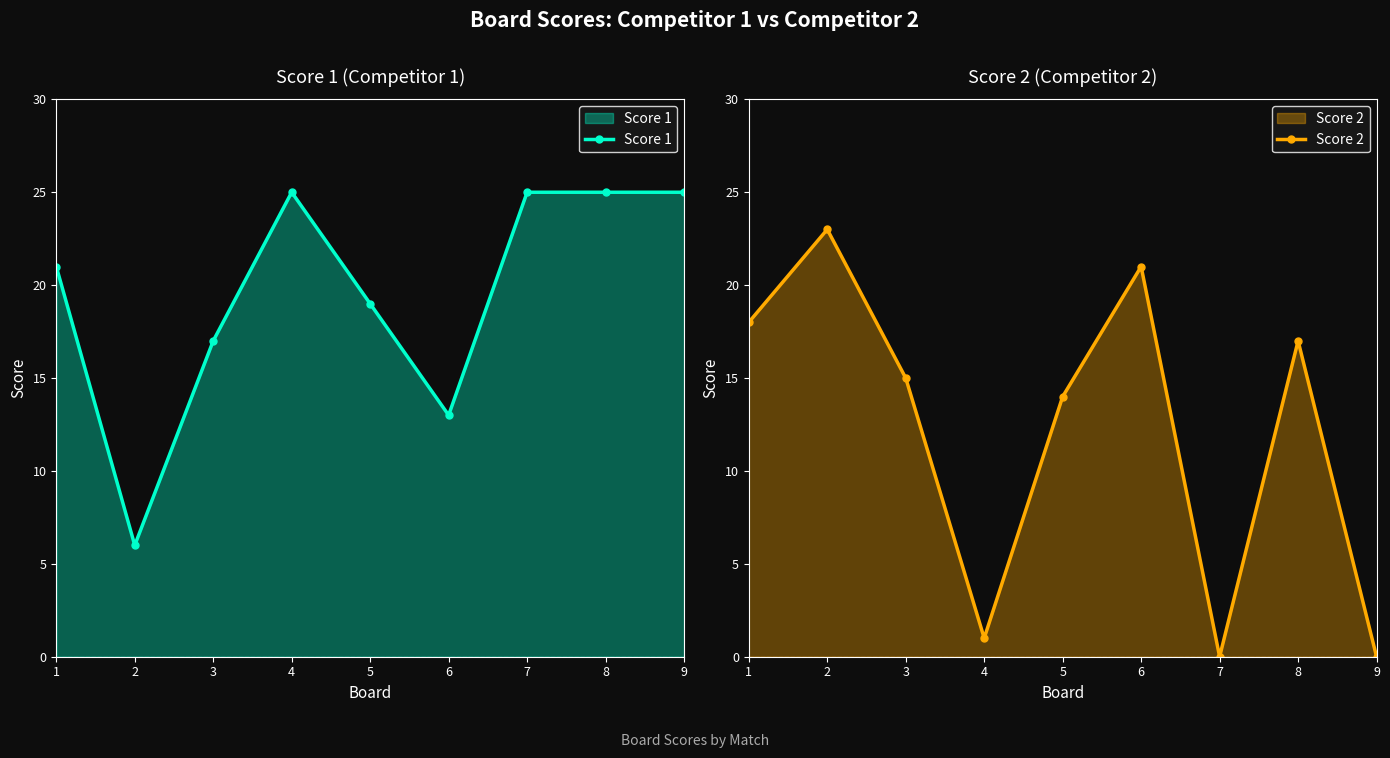

What is the difference between the Score 2 values at 4 and 2?

22